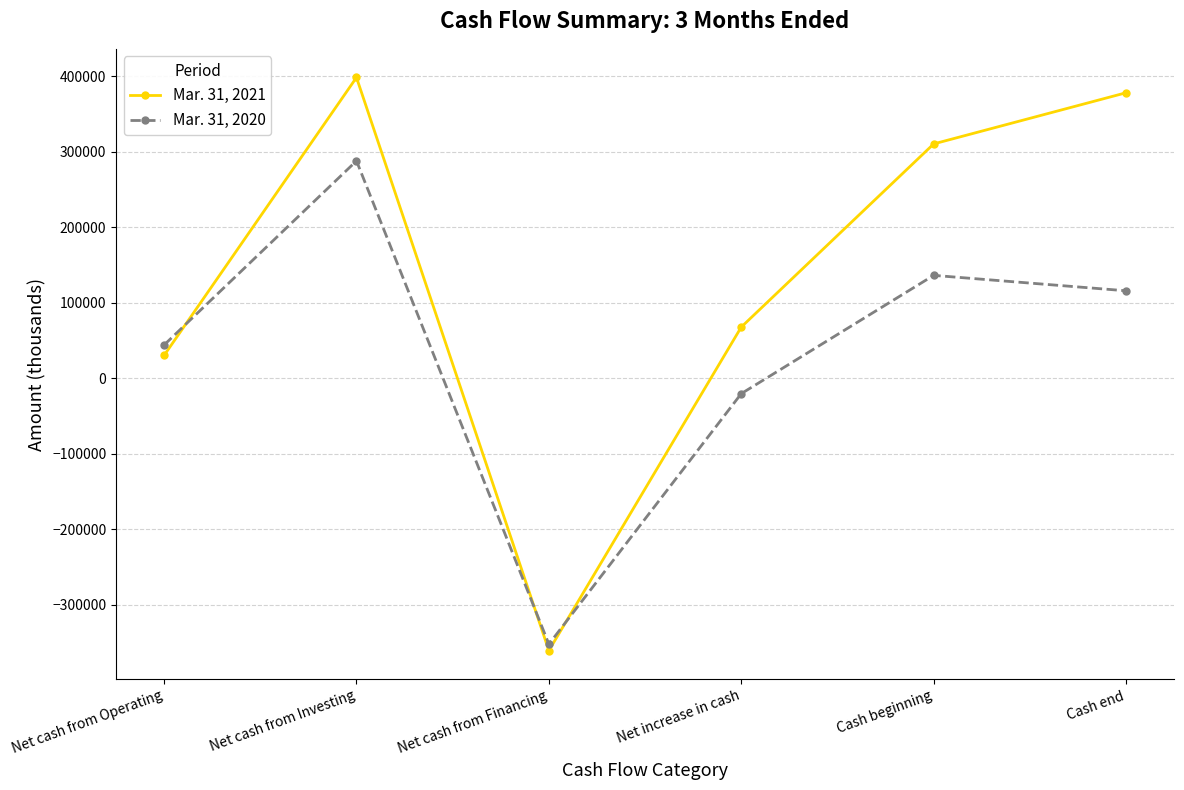

What is the difference between the Mar. 31, 2020 values at Net cash from Investing and Net increase in cash?

308310